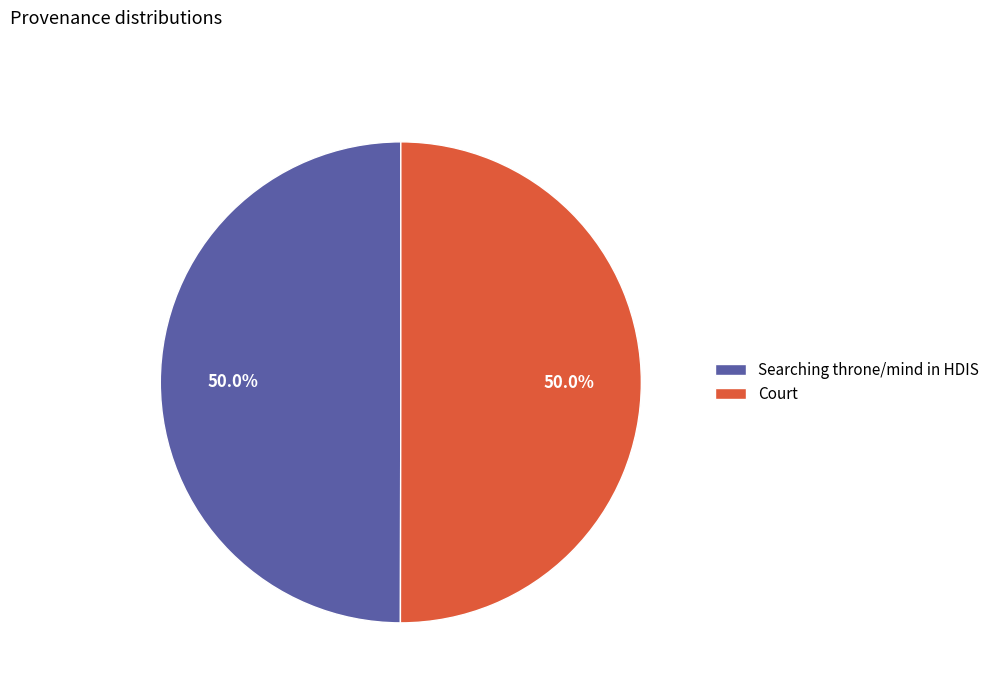

What is the ratio of the value at Court to the value at Searching throne/mind in HDIS?

1.0